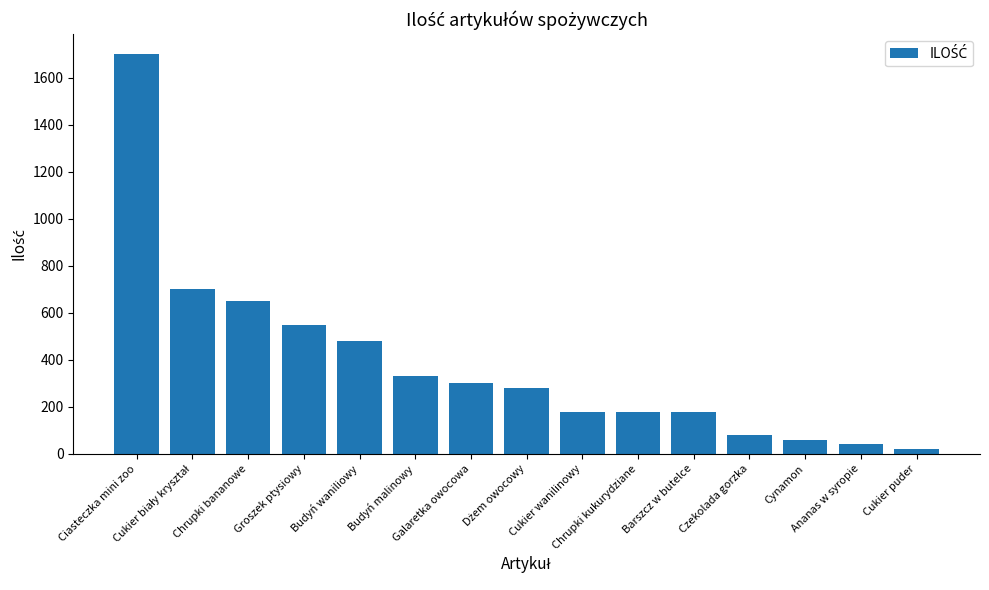

At which category does the chart reach its peak across all series?

Ciasteczka mini zoo